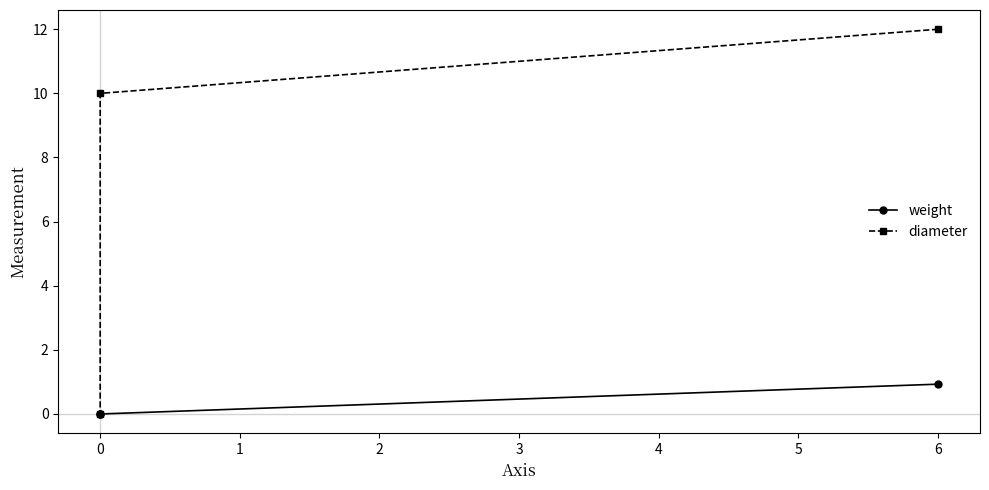

What is the total value across all series at 0?

10.0